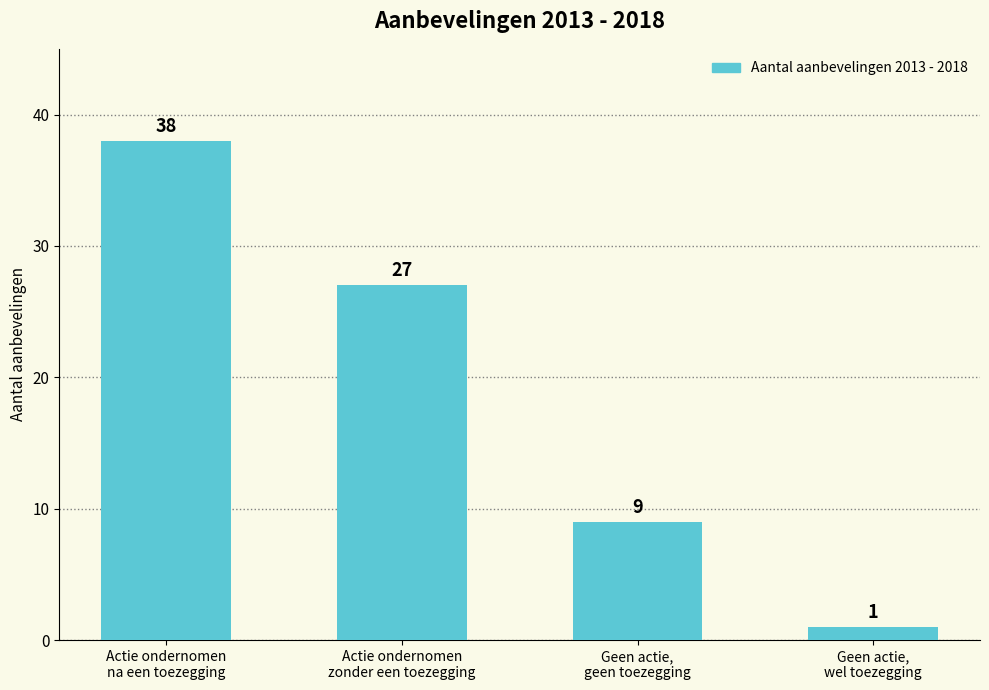

What is the change in value from Actie ondernomen
na een toezegging to Actie ondernomen
zonder een toezegging?

-11